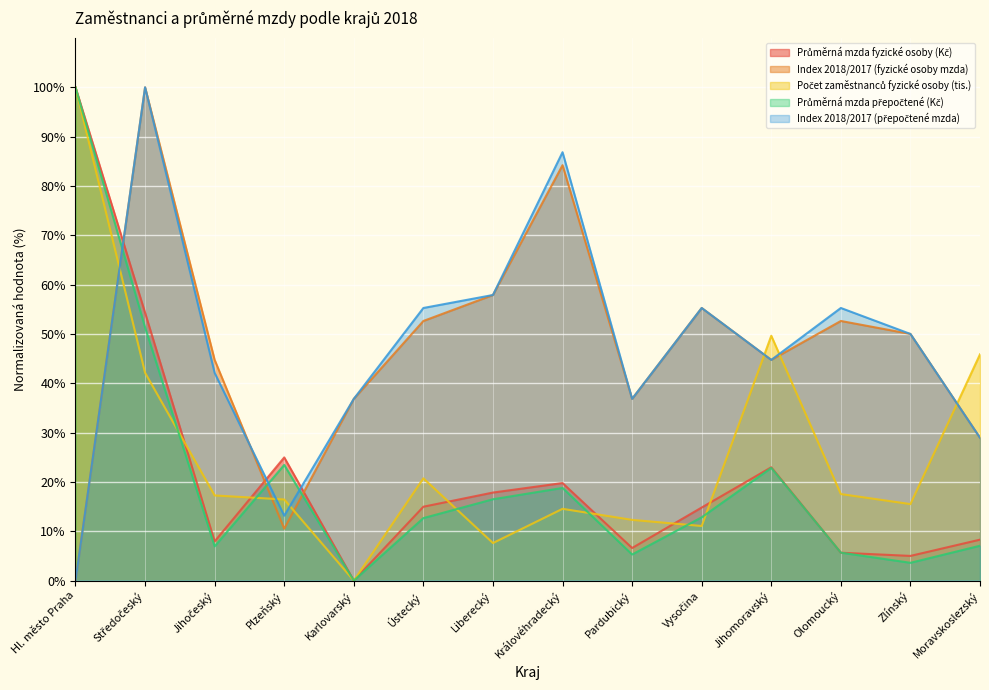

What is the label of the 14th point from the right?

Hl. město Praha